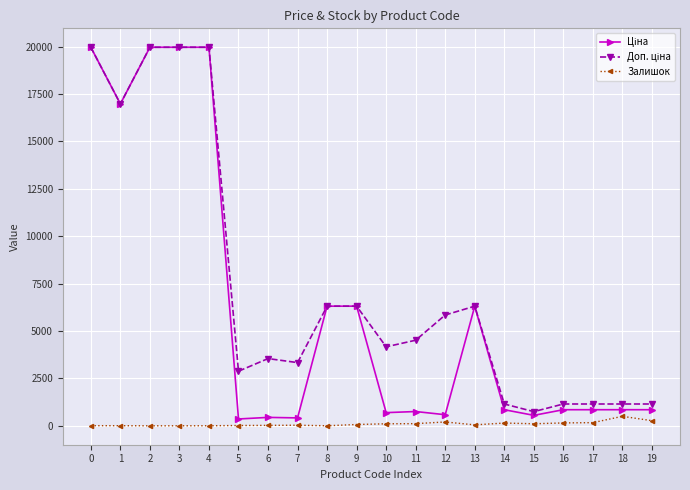

Is this an area chart (filled region under the line)?

No